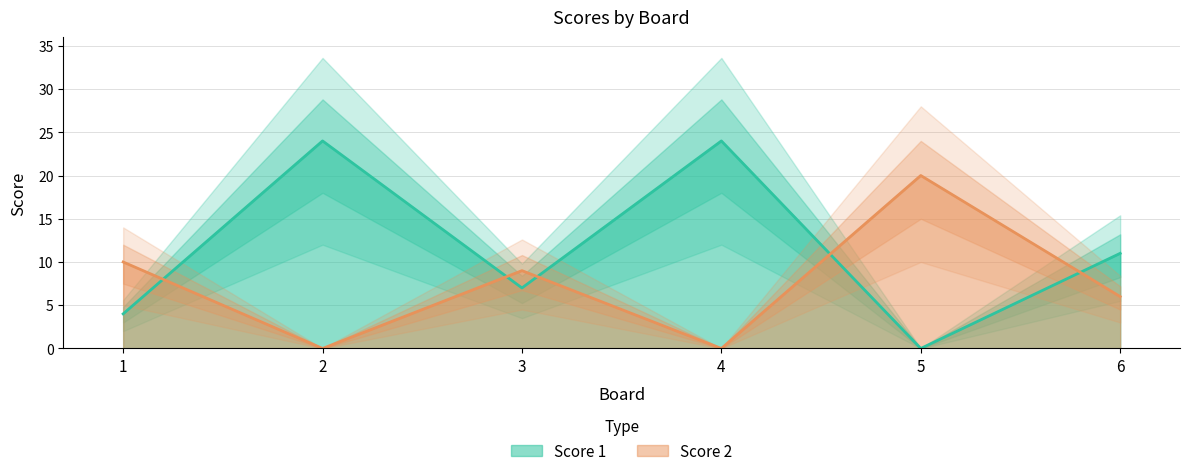

What is the difference between the maximum and minimum values in the Score 2 series?

20